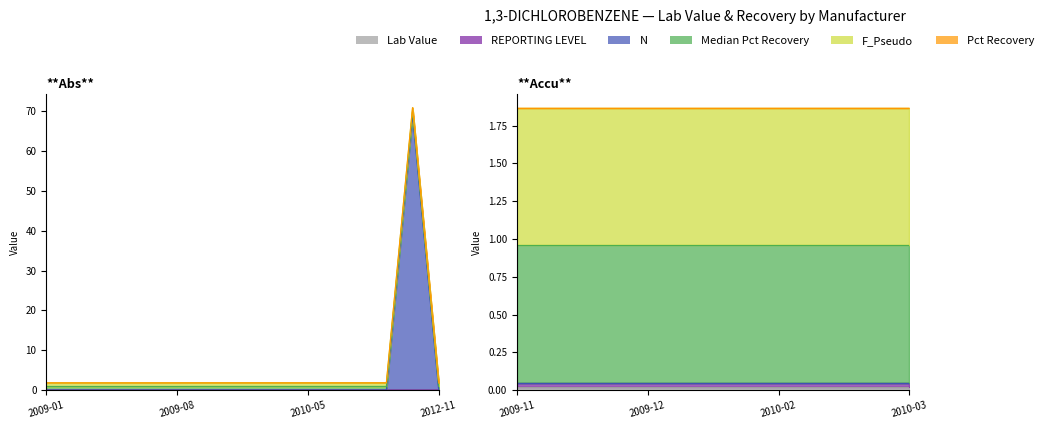

How many lines are shown in the chart?

6